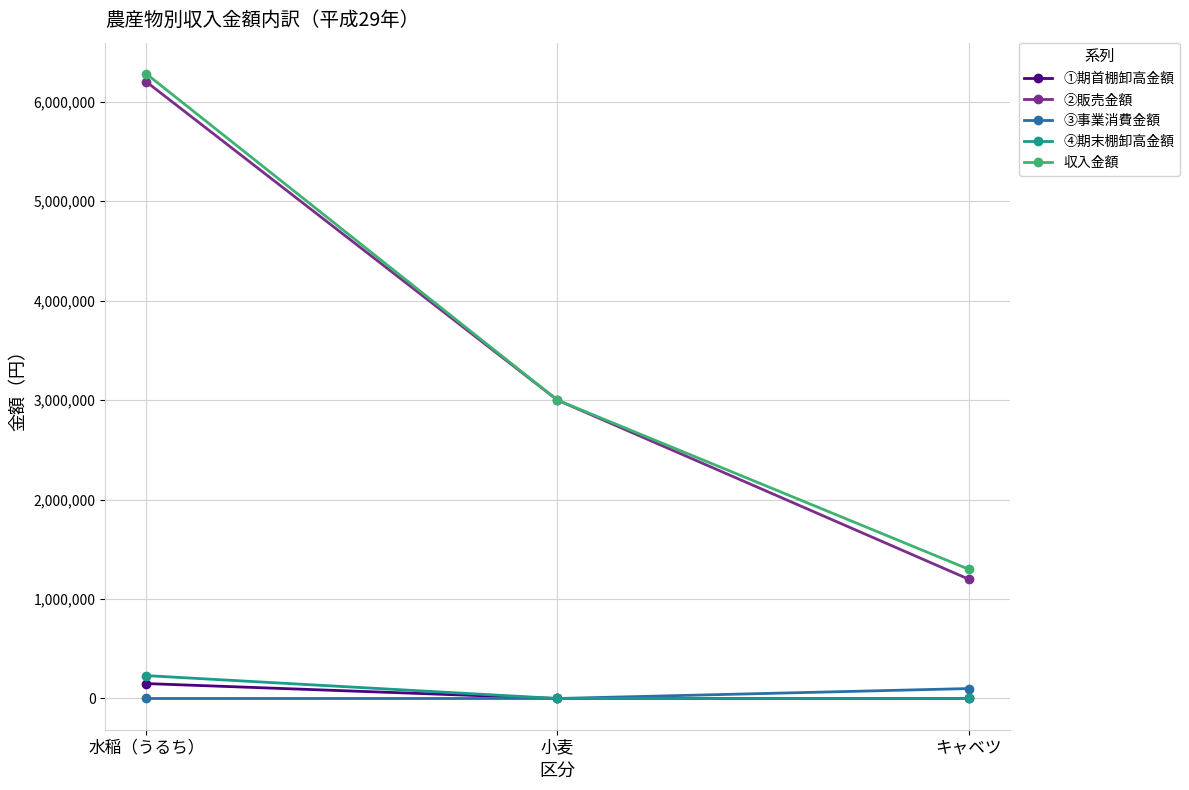

Count the ②販売金額 values in the range 1200000 to 6200000.

3